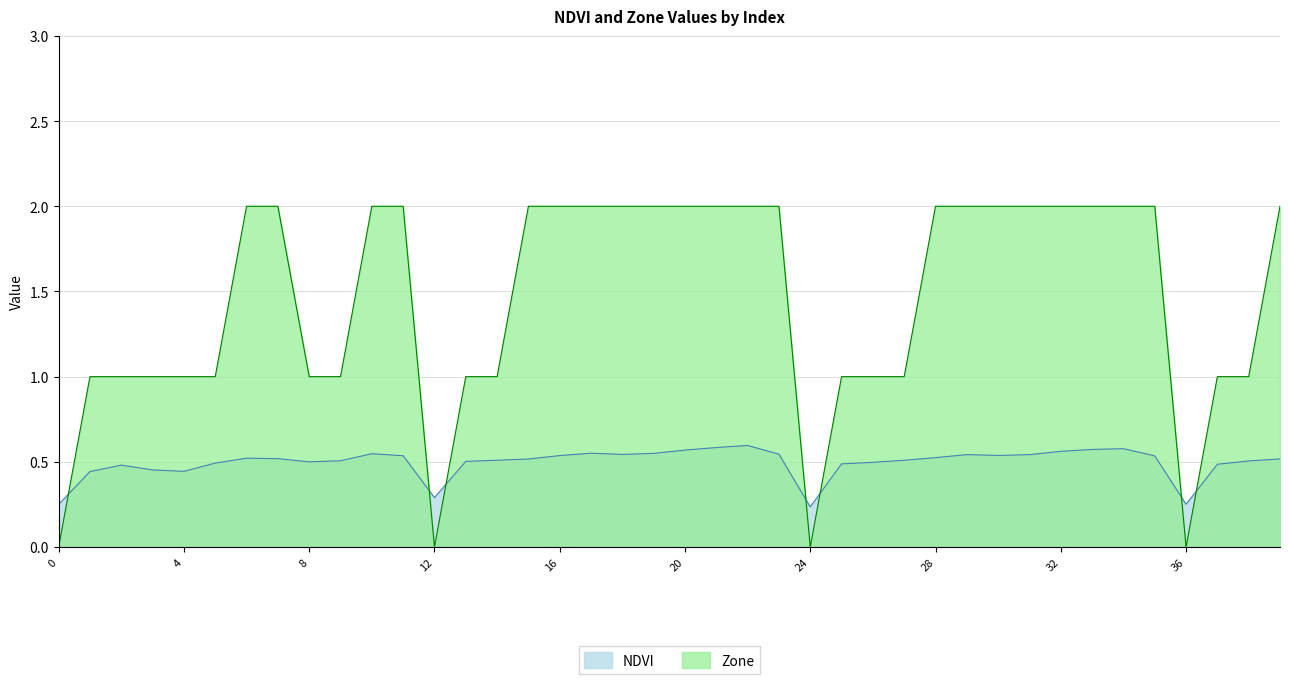

Reading left to right, list all the values displayed in this chart.

NDVI: 0.2	0.4	0.5	0.5	0.4	0.5	0.5	0.5	0.5	0.5	0.5	0.5	0.3	0.5	0.5	0.5	0.5	0.6	0.5	0.5	0.6	0.6	0.6	0.5	0.2	0.5	0.5	0.5	0.5	0.5	0.5	0.5	0.6	0.6	0.6	0.5	0.3	0.5	0.5	0.5
Zone: 0.0	1.0	1.0	1.0	1.0	1.0	2.0	2.0	1.0	1.0	2.0	2.0	0.0	1.0	1.0	2.0	2.0	2.0	2.0	2.0	2.0	2.0	2.0	2.0	0.0	1.0	1.0	1.0	2.0	2.0	2.0	2.0	2.0	2.0	2.0	2.0	0.0	1.0	1.0	2.0